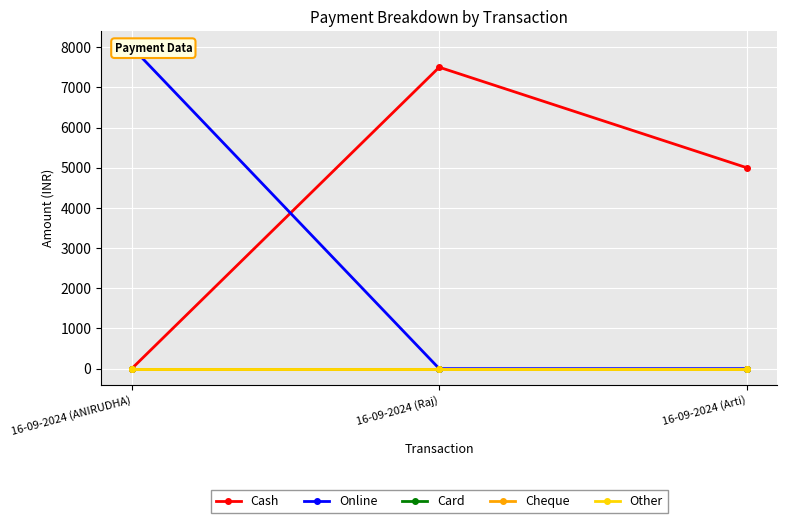

Reading left to right, transcribe all the data shown in this chart.

Cash: 0	7500	5000
Online: 8000	0	0
Card: 0	0	0
Cheque: 0	0	0
Other: 0	0	0